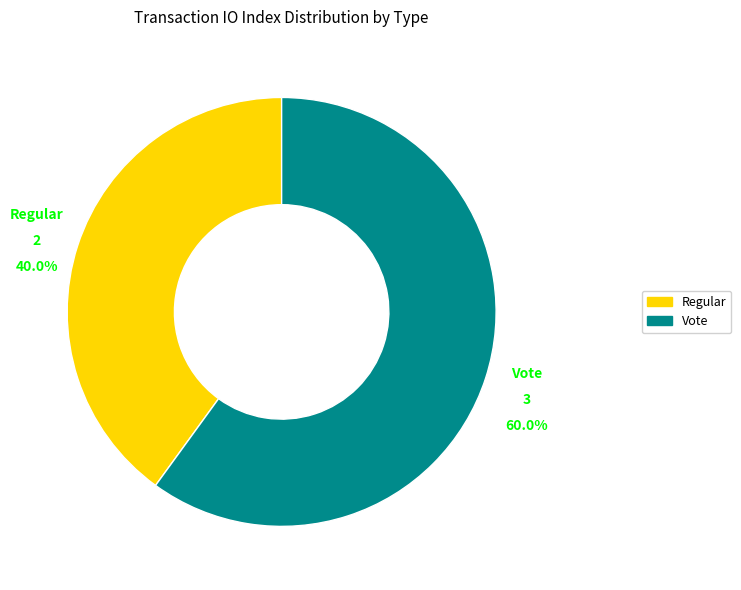

Is there any slice that represents more than half of the pie?

Yes